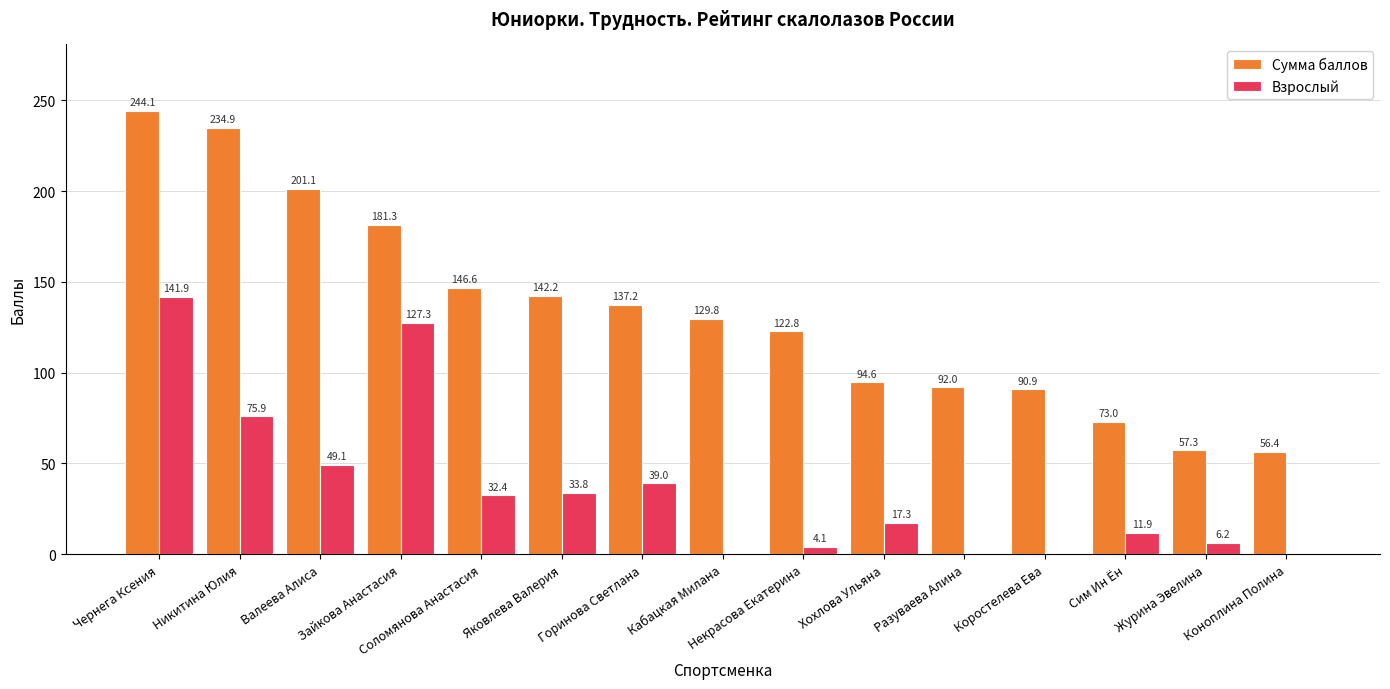

Reading left to right, transcribe all the data shown in this chart.

Сумма баллов: 244.1	234.9	201.1	181.3	146.6	142.2	137.2	129.8	122.8	94.6	92.0	90.9	73.0	57.3	56.4
Взрослый: 141.9	75.9	49.1	127.3	32.4	33.8	39.0	0.0	4.1	17.3	0.0	0.0	11.9	6.2	0.0